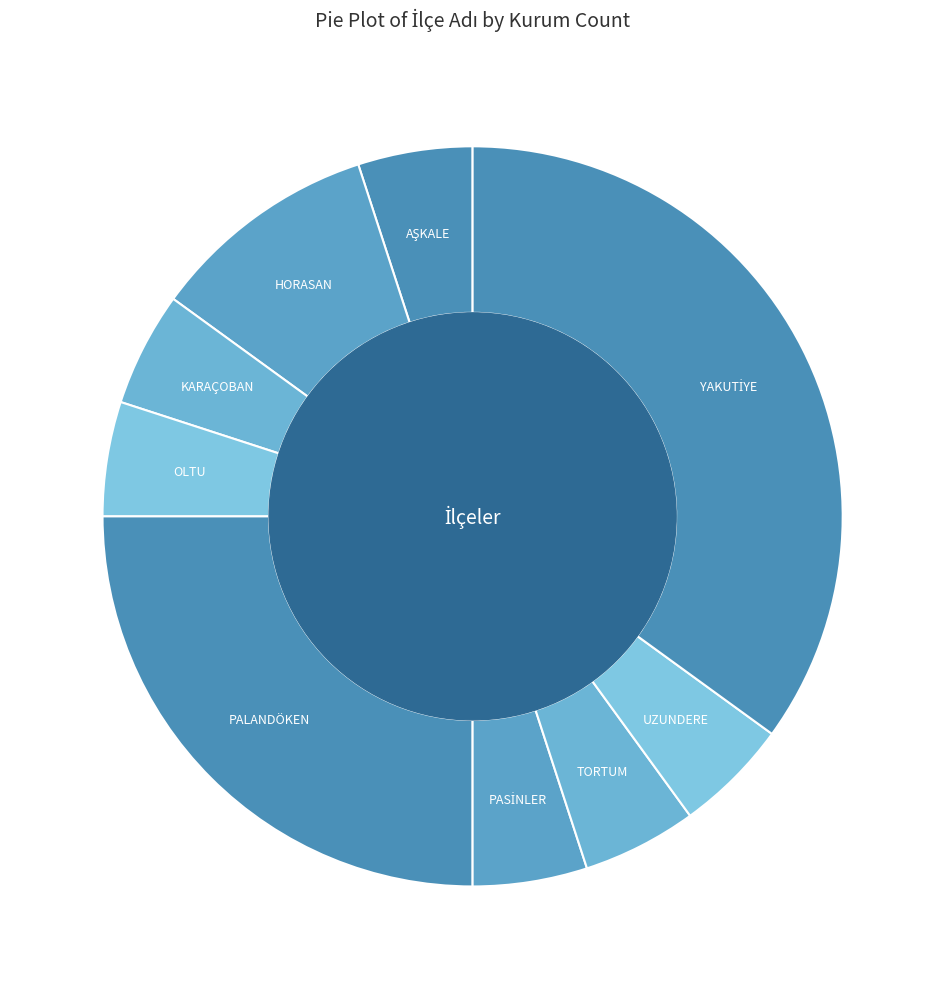

Is there a majority slice in this chart?

No